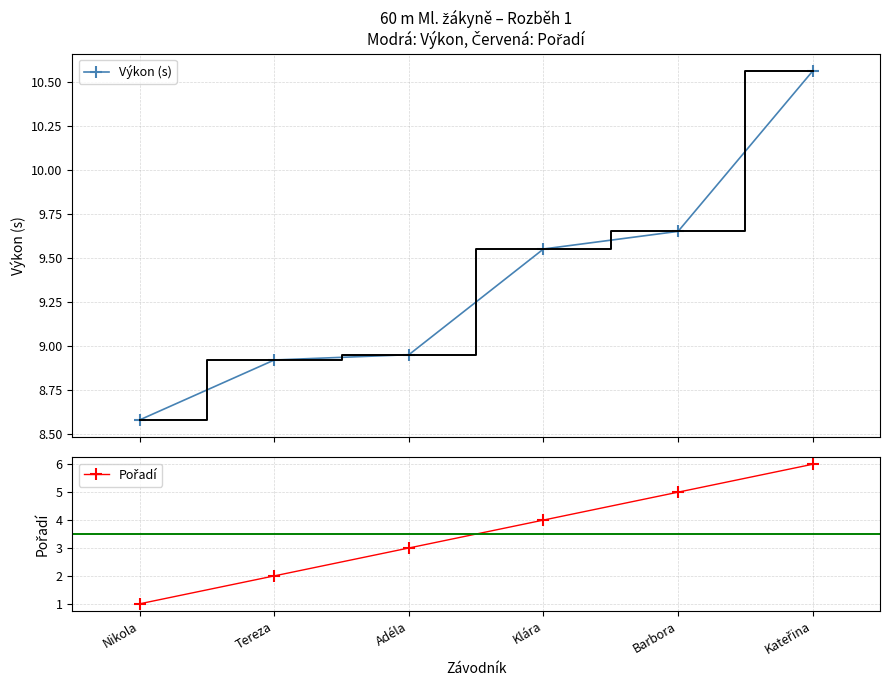

What is the difference between the highest and lowest values at Klára?

5.6